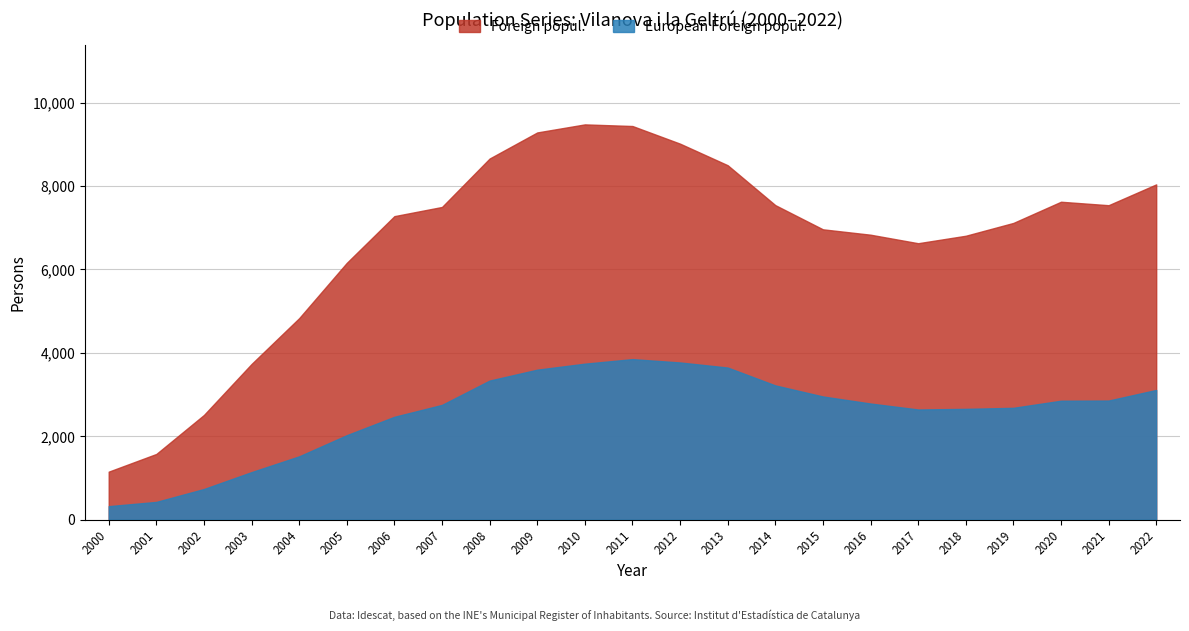

Between 2015 and 2011, which series saw the biggest shift?

Foreign popul.